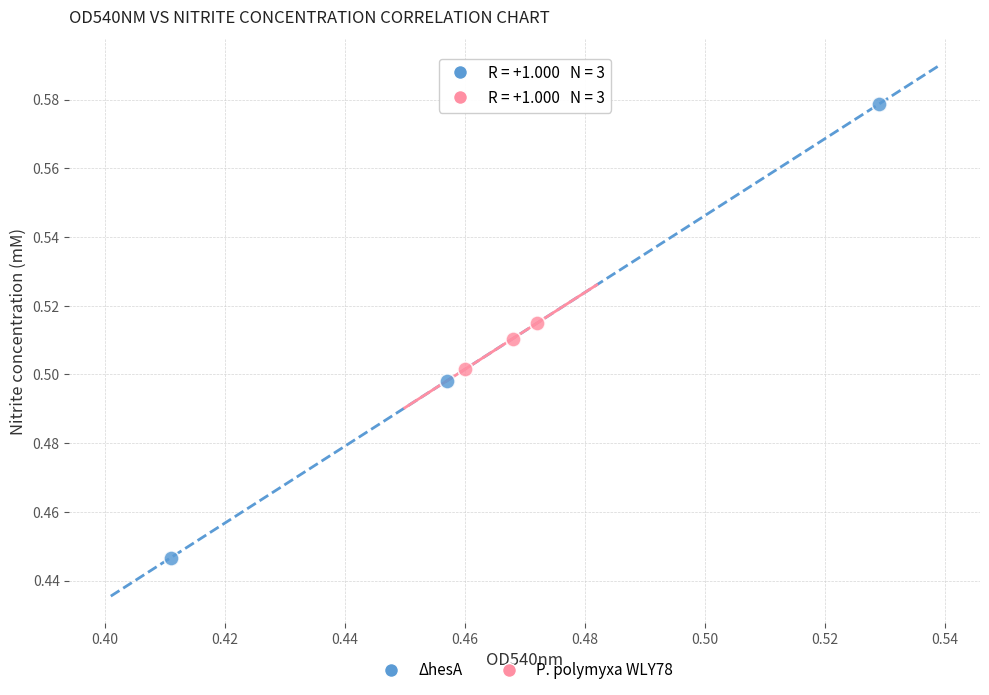

Which series contains the highest Y value?

ΔhesA